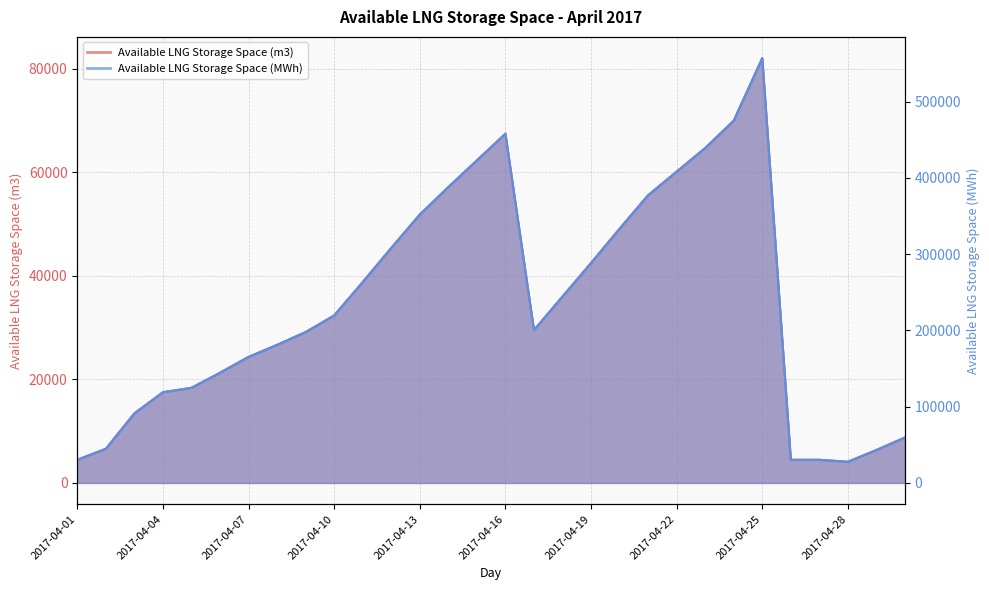

What is the sum of all Available LNG Storage Space (m3) values?

1034525